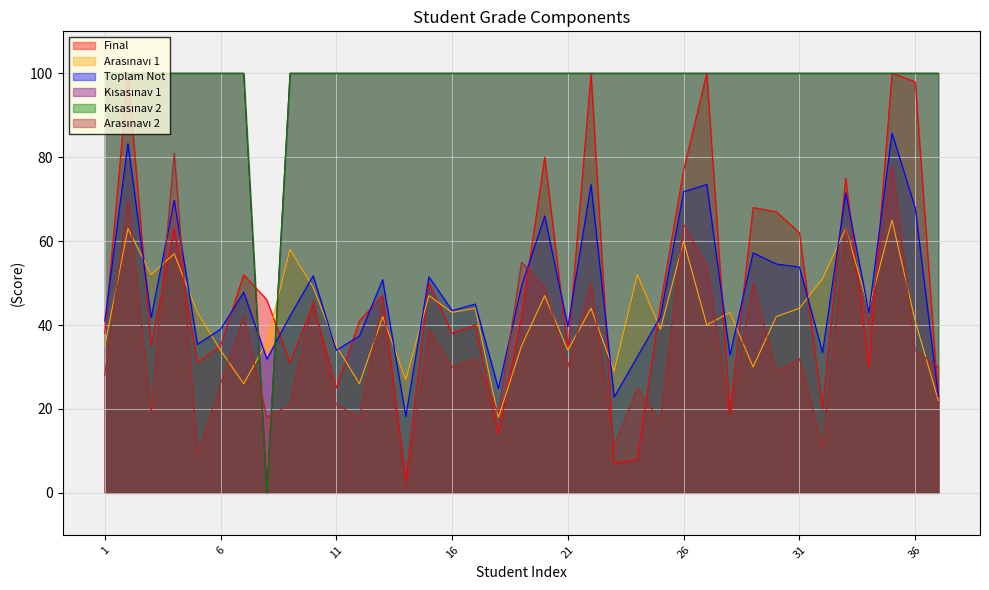

The Arasınavı 2 series shows 6.7 at 9. True or false?

False